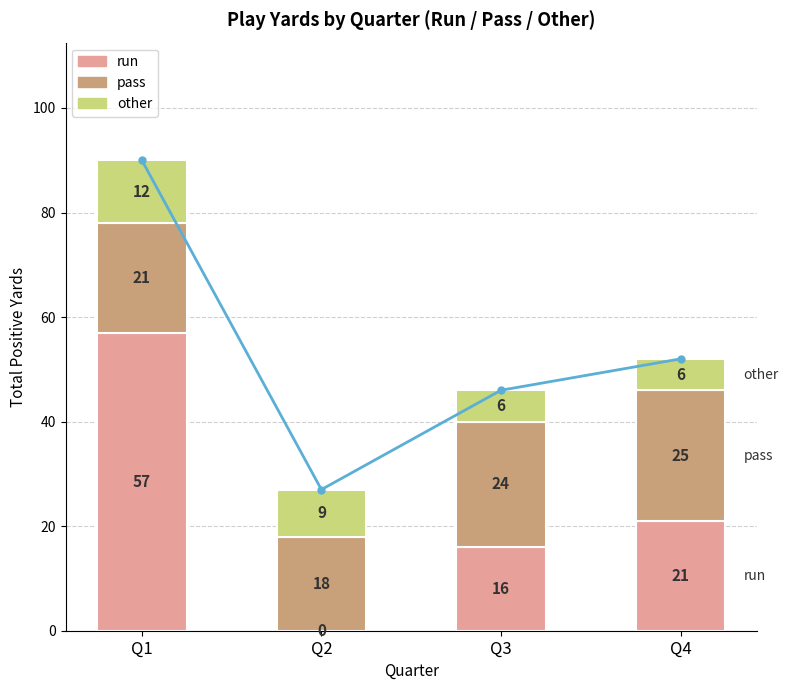

The value of pass at Q4 is 25. True or false?

True